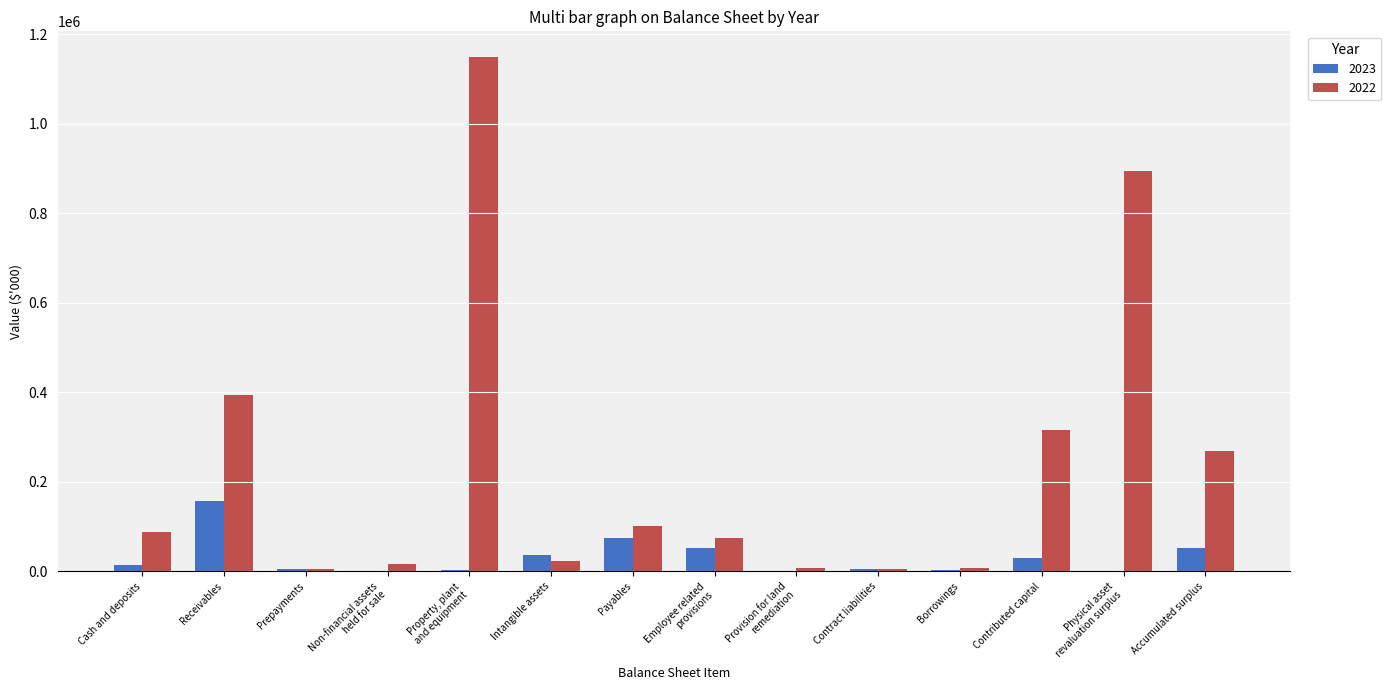

The value of 2022 at Payables is 50633. True or false?

False